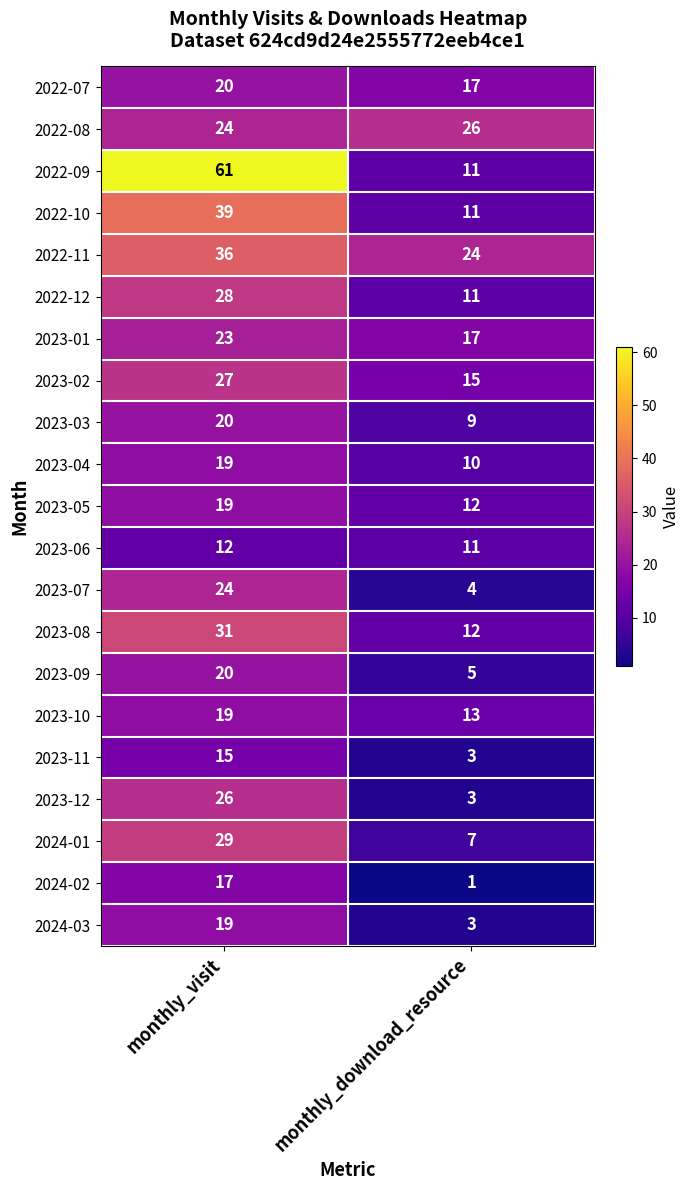

What is the minimum value for 2023-01?

17